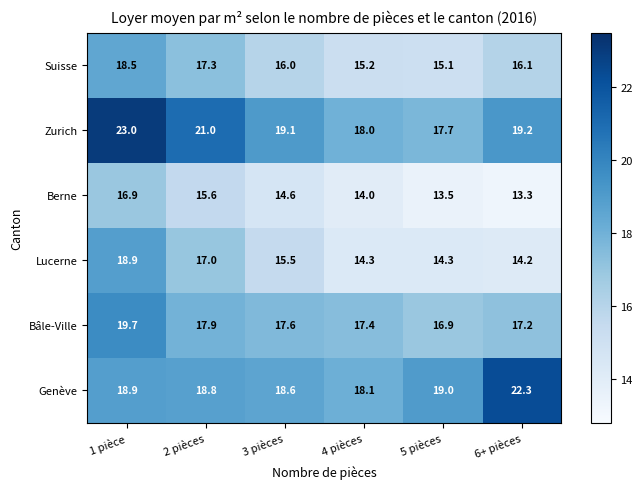

Rank the series by their maximum value, from lowest to highest.

Berne, Suisse, Lucerne, Bâle-Ville, Genève, Zurich